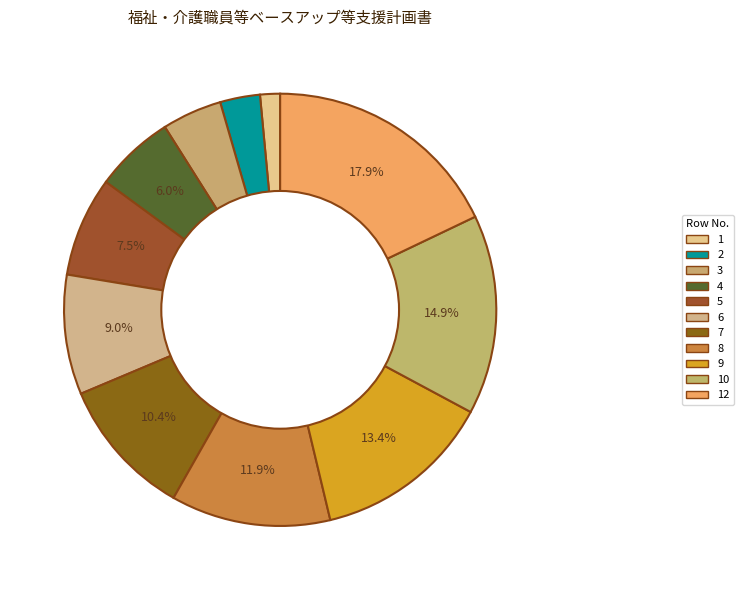

Count the number of slices in the pie.

11